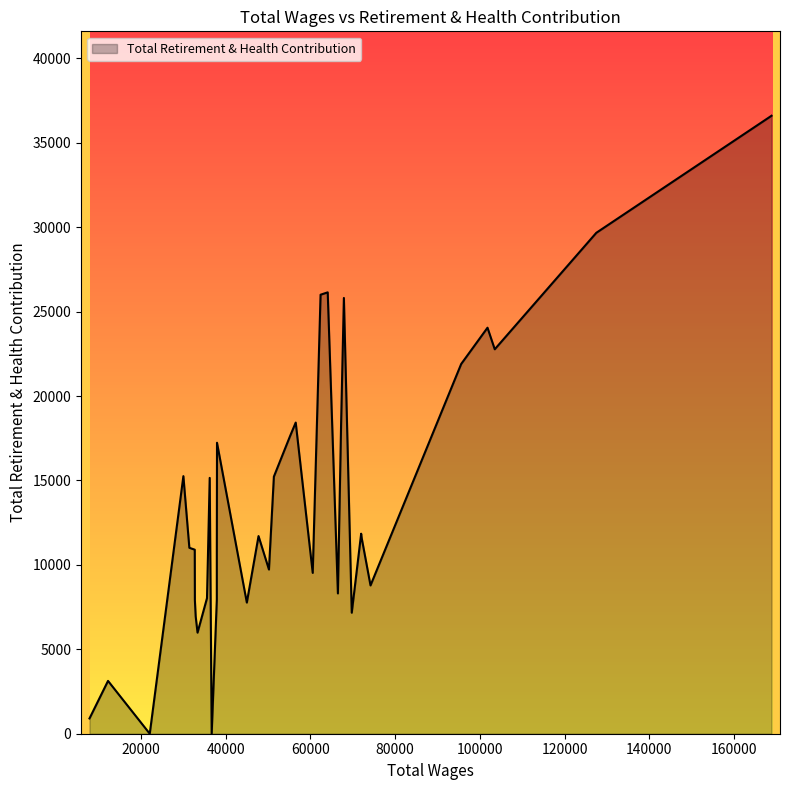

Where is the data nearest to the value 18303?

67247.0